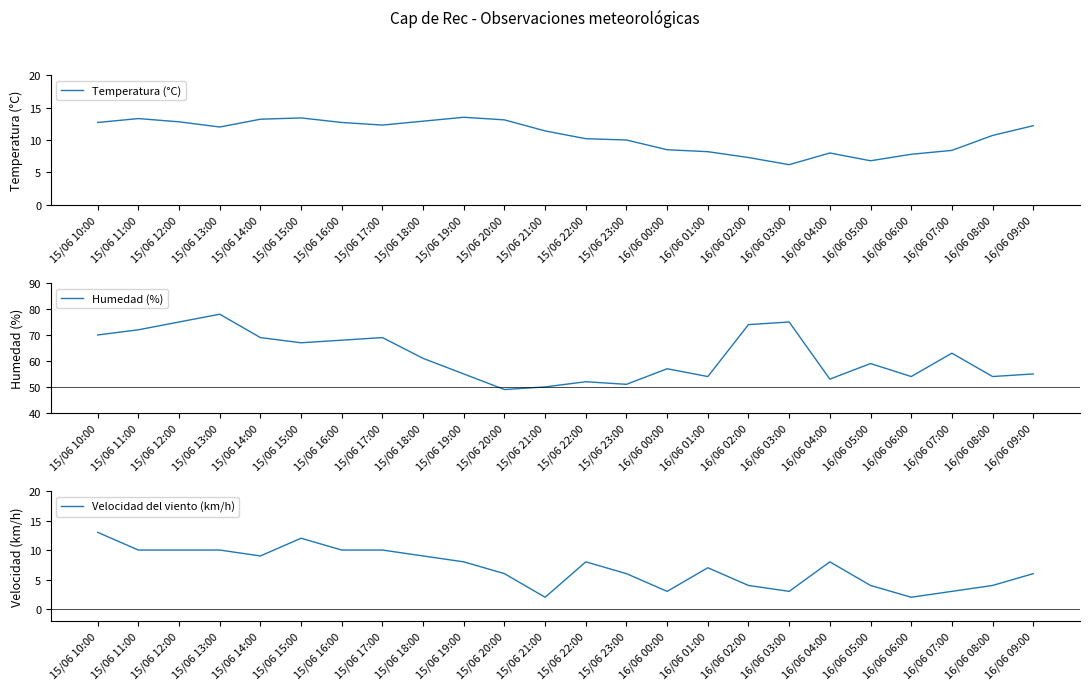

The Humedad (%) series shows 63.0 at 16/06 07:00. True or false?

True